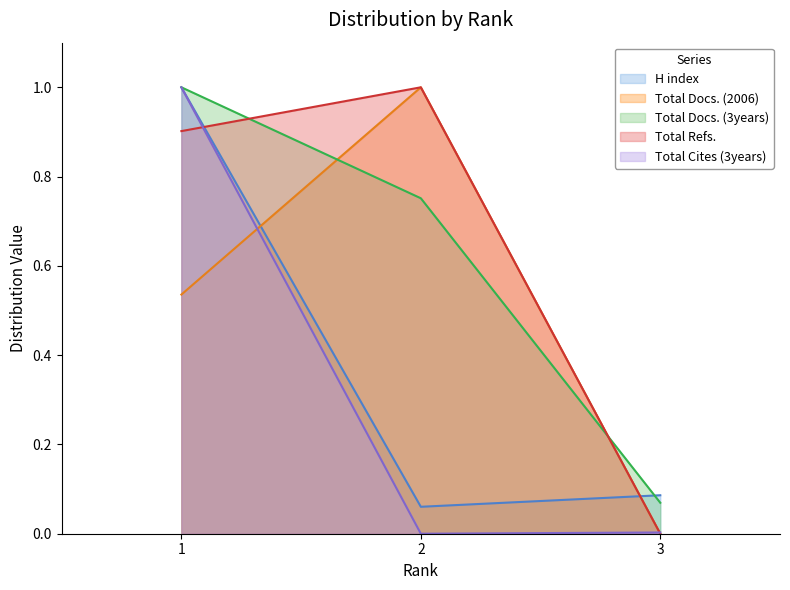

What are all the series names shown in the legend?

H index, Total Docs. (2006), Total Docs. (3years), Total Refs., Total Cites (3years)